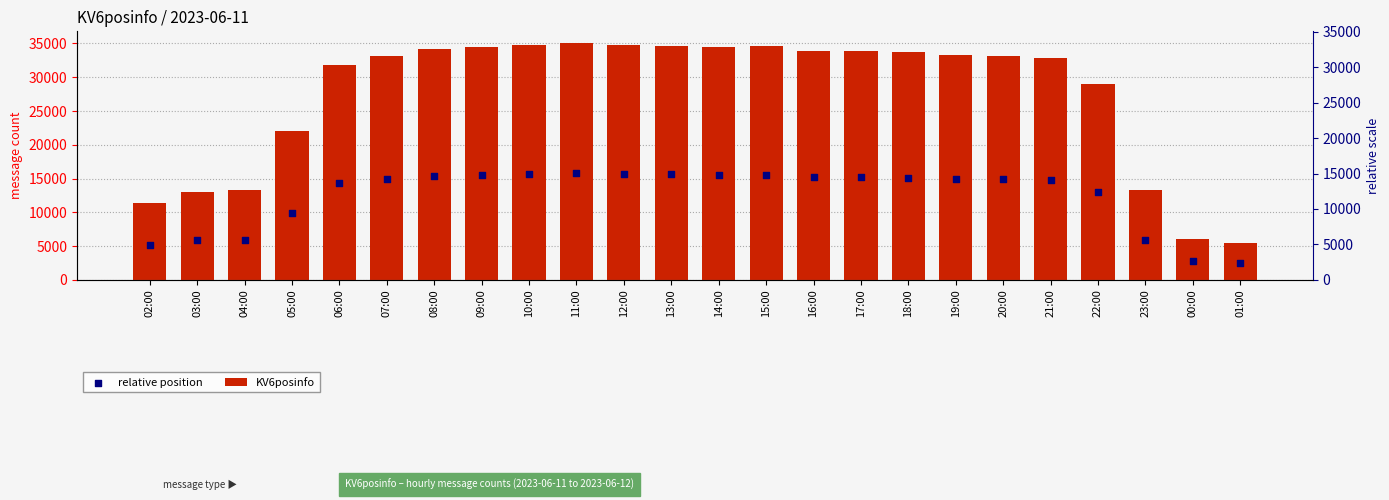

Is the value of relative position at 19:00 greater than the value of KV6posinfo at 01:00?

Yes